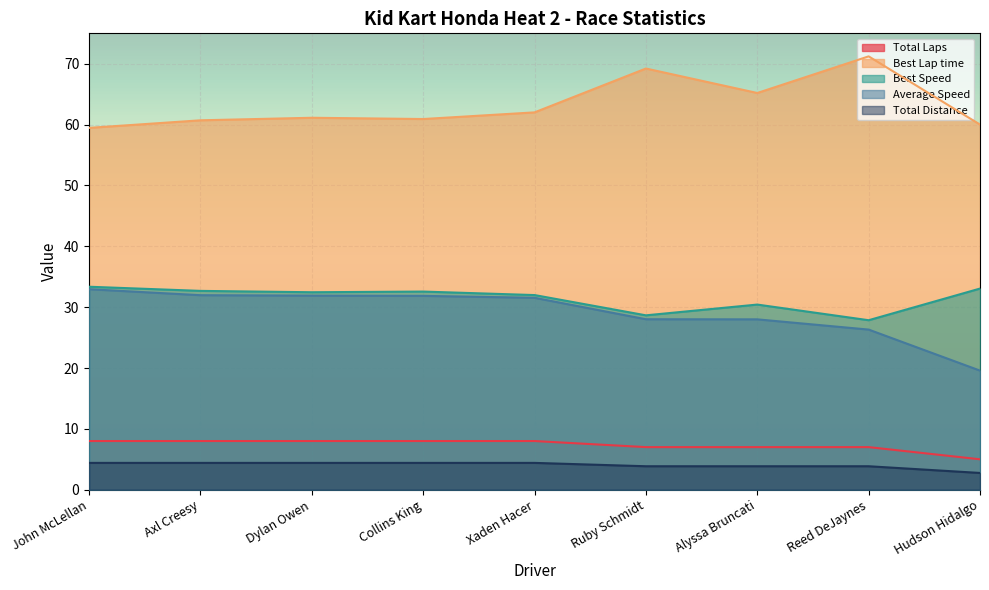

What is the sum of all Average Speed values?

262.1